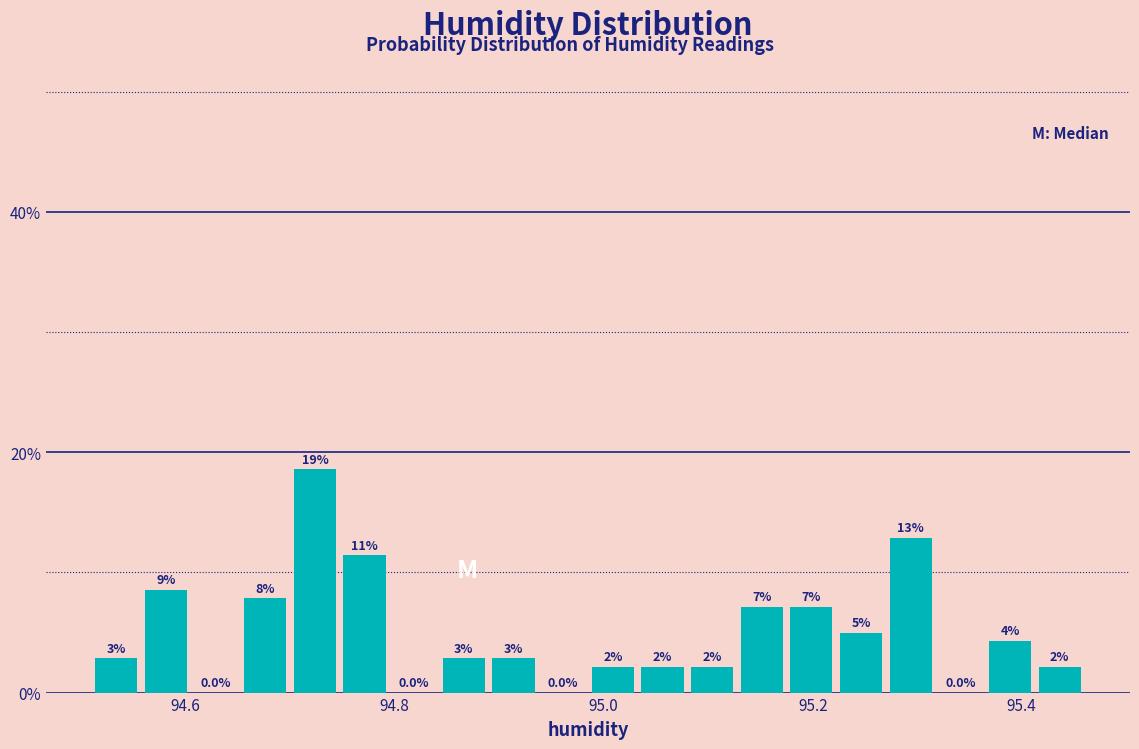

Read against the x-axis, roughly where is the centre of the tallest bar?

94.72